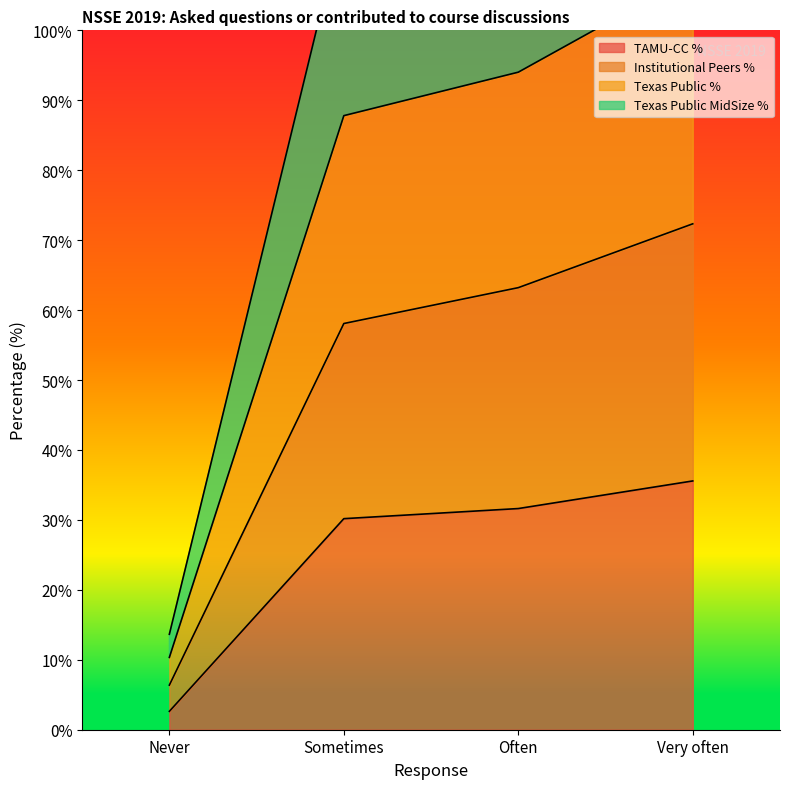

What is the minimum value shown in the chart?

2.6